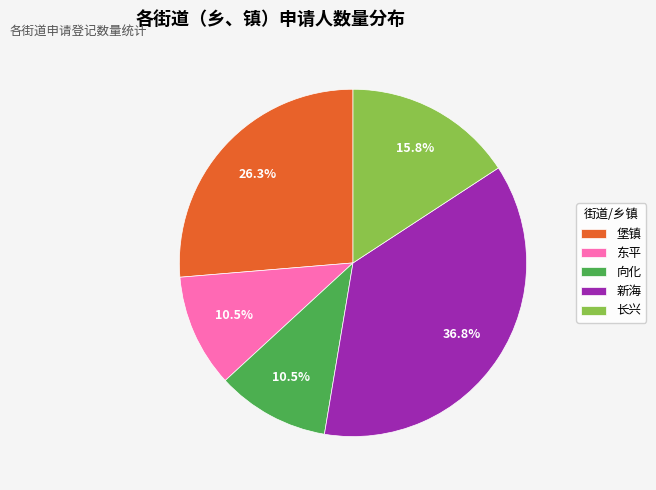

Which slice is the largest?

新海